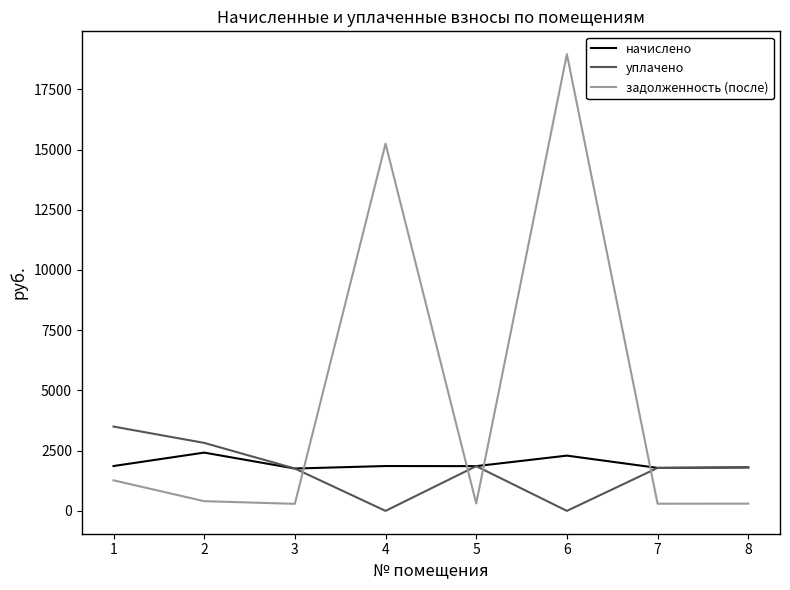

What is the approximate value of уплачено at 8?

1805.8